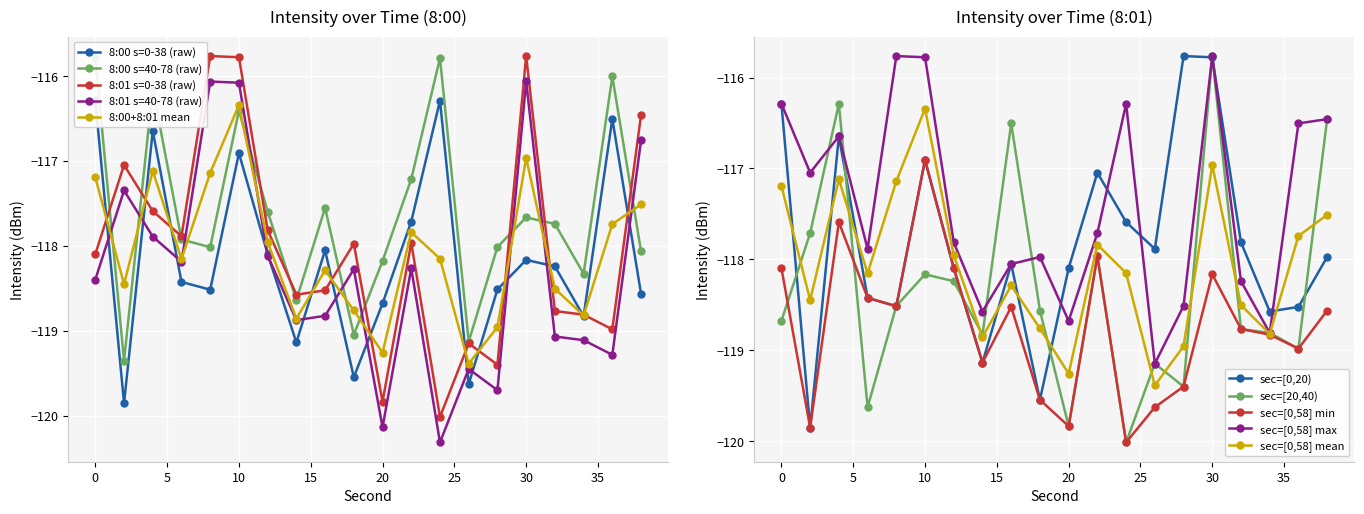

True or false: 8:00 avg and 8:01 min intersect in this chart.

False